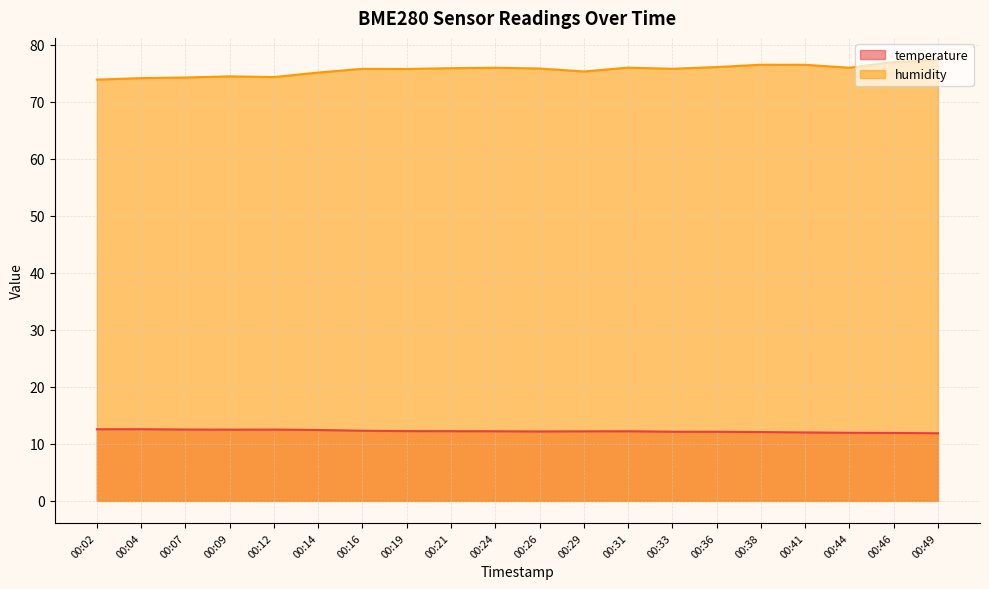

What is the lowest value of the temperature series?

11.9